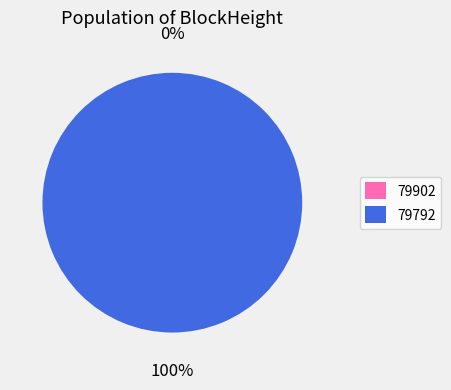

How many segments does this pie chart have?

2